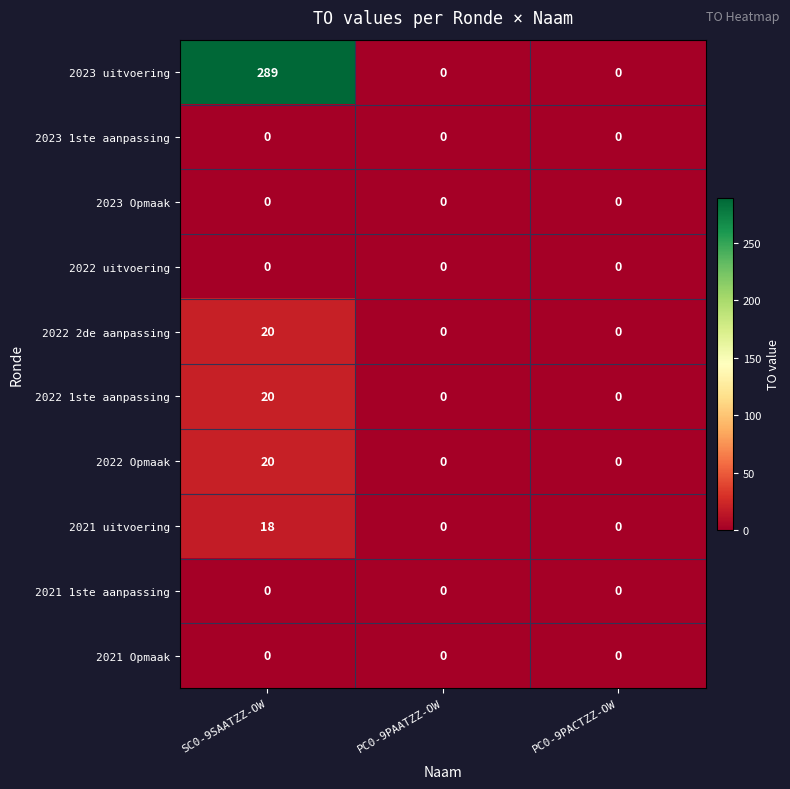

Reading right to left, transcribe all the data shown in this chart.

2023 uitvoering: 0	0	289
2023 1ste aanpassing: 0	0	0
2023 Opmaak: 0	0	0
2022 uitvoering: 0	0	0
2022 2de aanpassing: 0	0	20
2022 1ste aanpassing: 0	0	20
2022 Opmaak: 0	0	20
2021 uitvoering: 0	0	18
2021 1ste aanpassing: 0	0	0
2021 Opmaak: 0	0	0